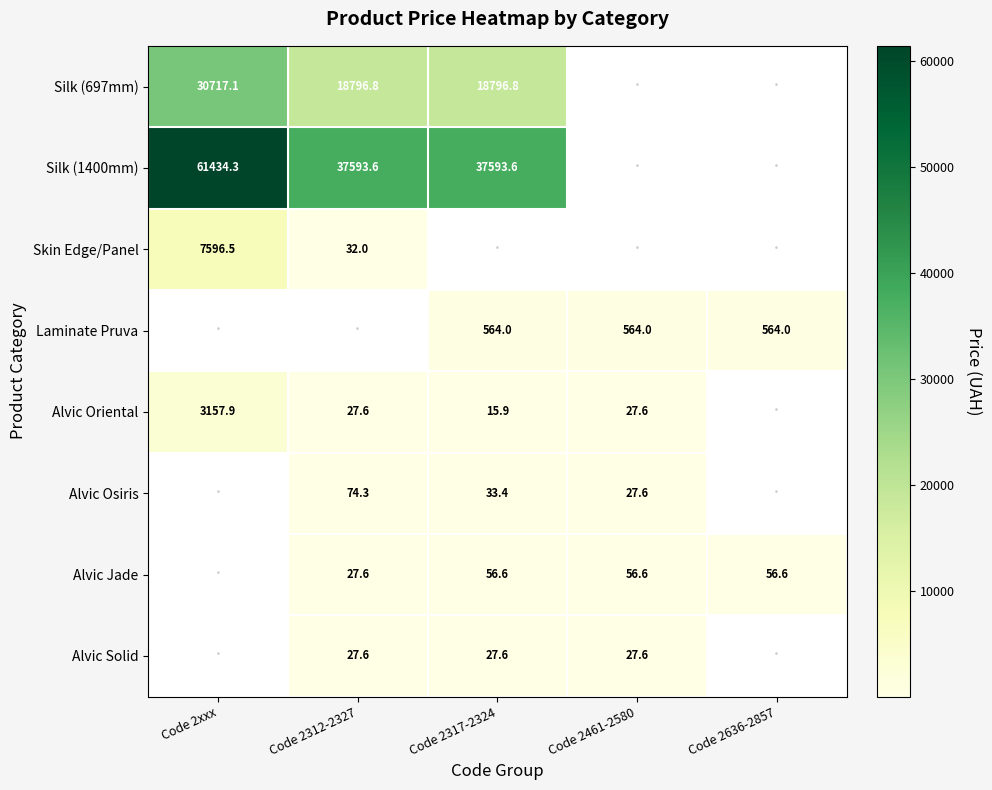

Read the Alvic Osiris value at Code 2461-2580.

27.6